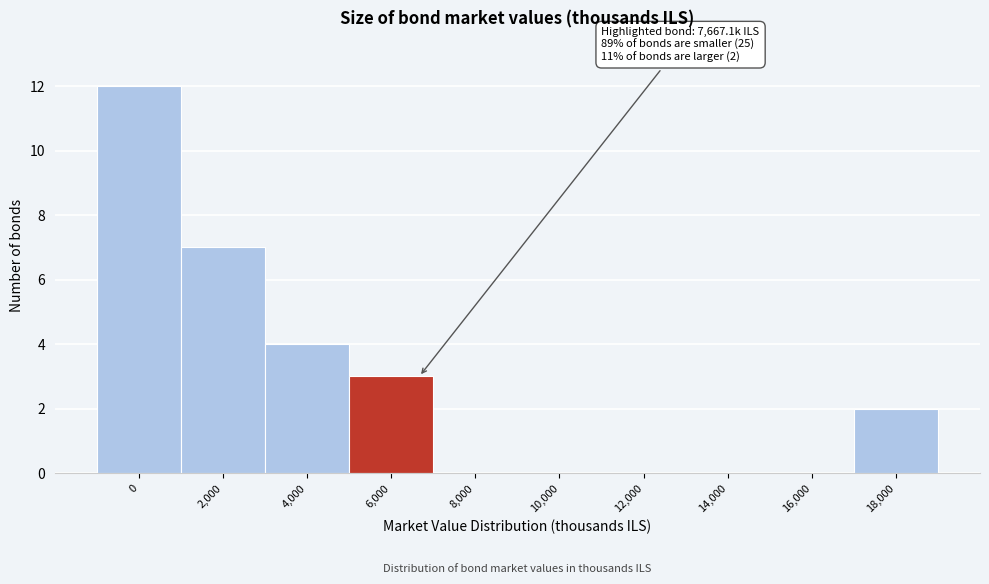

Reading left to right, extract all data points from this chart.

0=12	2,000=7	4,000=4	6,000=3	8,000=0	10,000=0	12,000=0	14,000=0	16,000=0	18,000=2